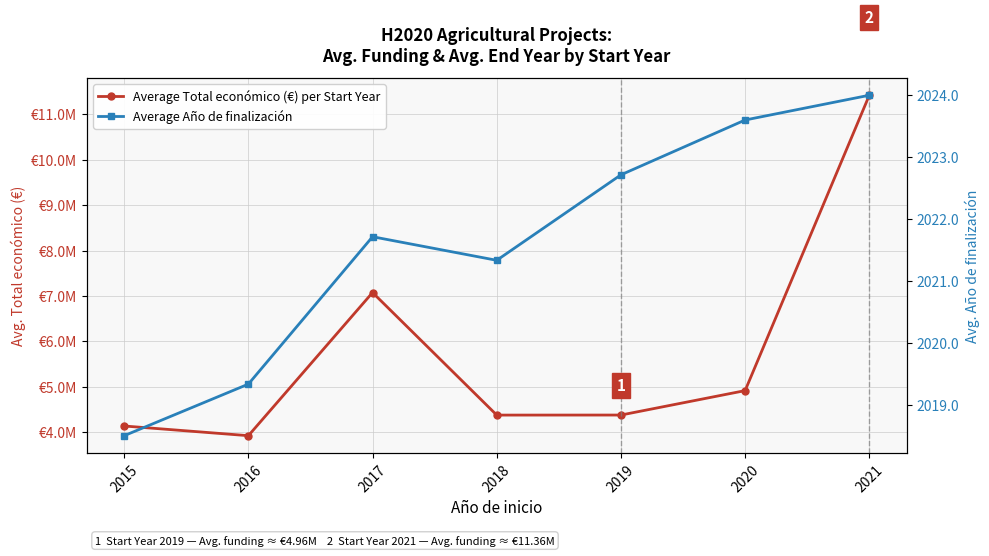

How many interior local peaks does the Average Año de finalización series have?

1